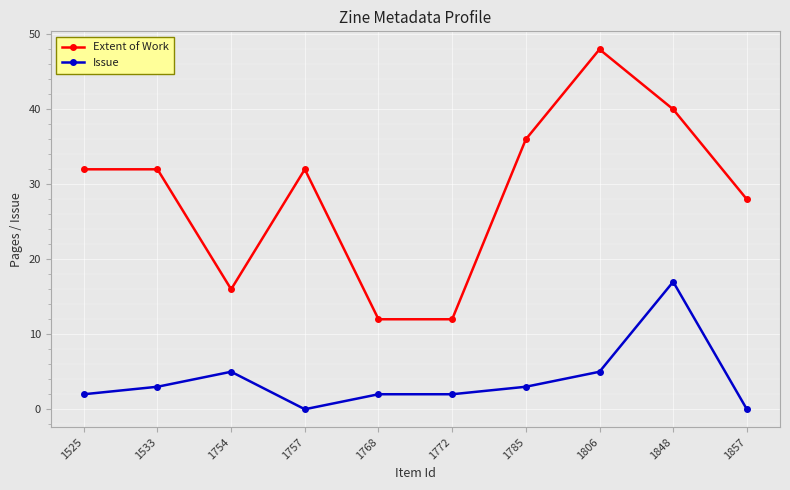

Between 1525 and 1768, which series saw the biggest shift?

Extent of Work